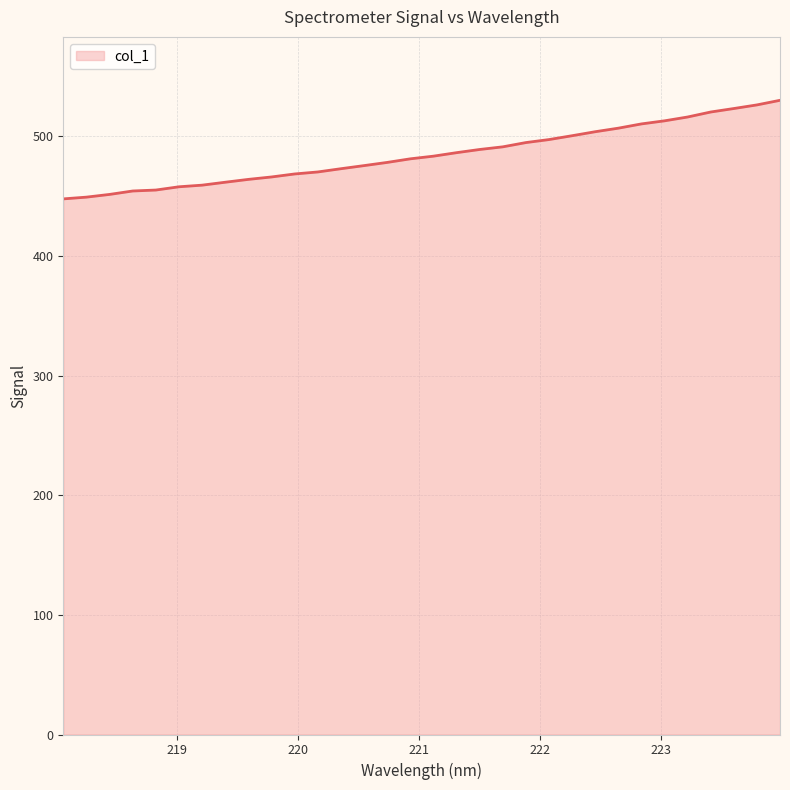

What is the minimum value shown in the chart?

447.8